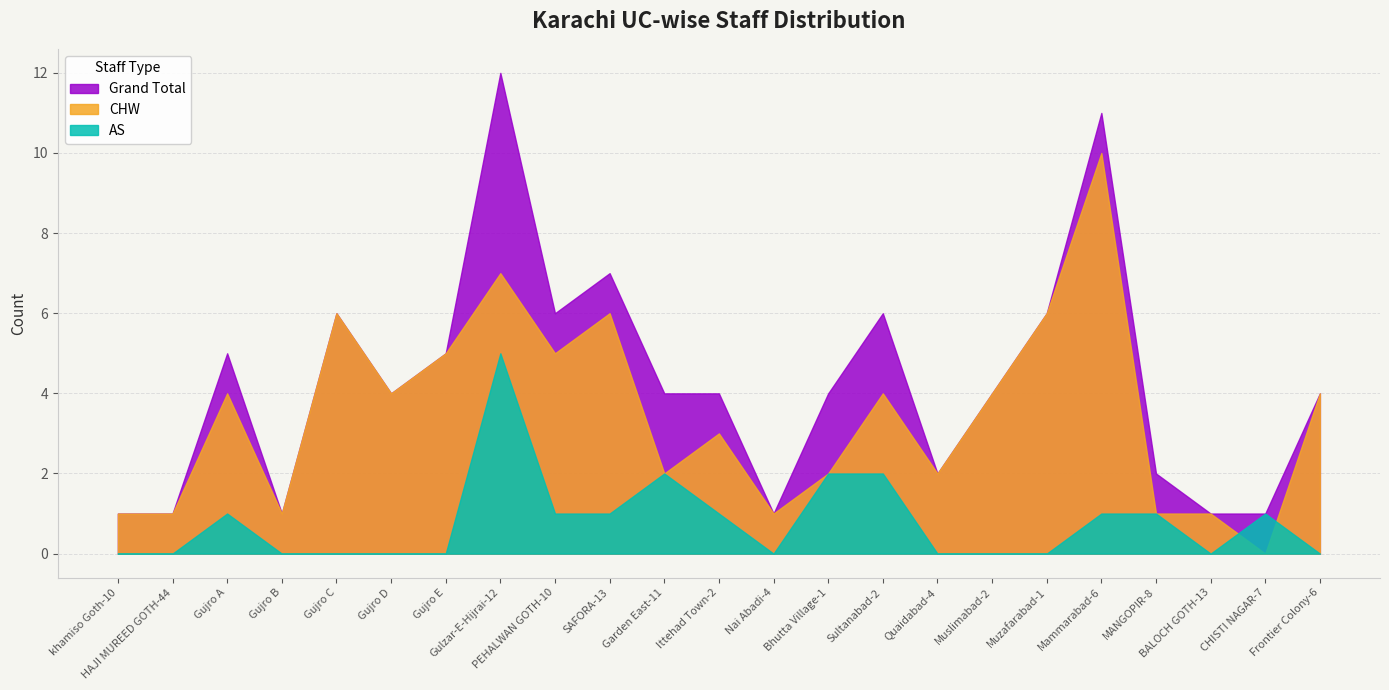

Which has a higher value, Nai Abadi-4 or HAJI MUREED GOTH-44?

Nai Abadi-4